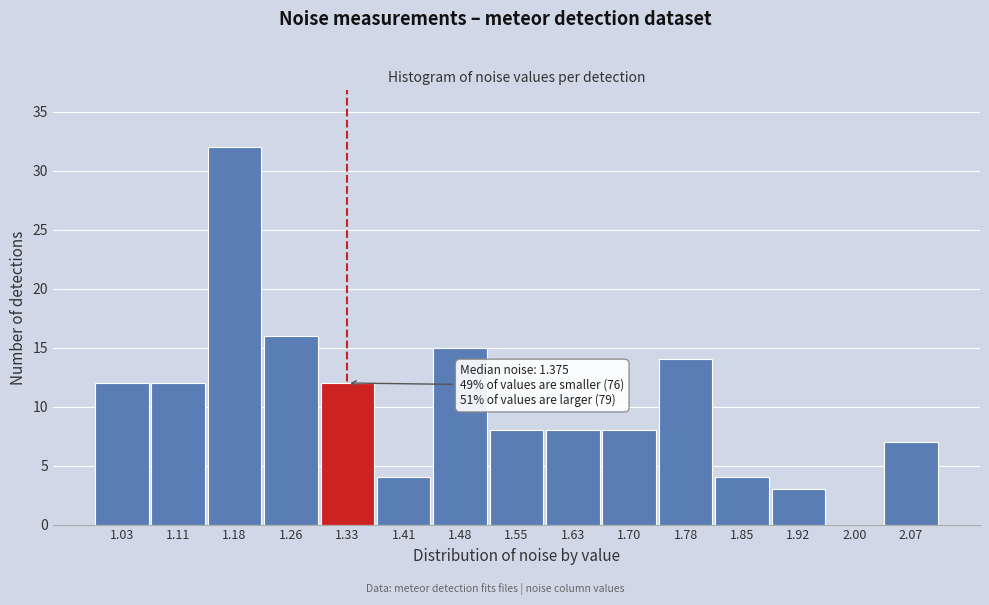

Reading right to left, what are all the values shown in this chart?

2.07=7	2.00=0	1.92=3	1.85=4	1.78=14	1.70=8	1.63=8	1.55=8	1.48=15	1.41=4	1.33=12	1.26=16	1.18=32	1.11=12	1.03=12